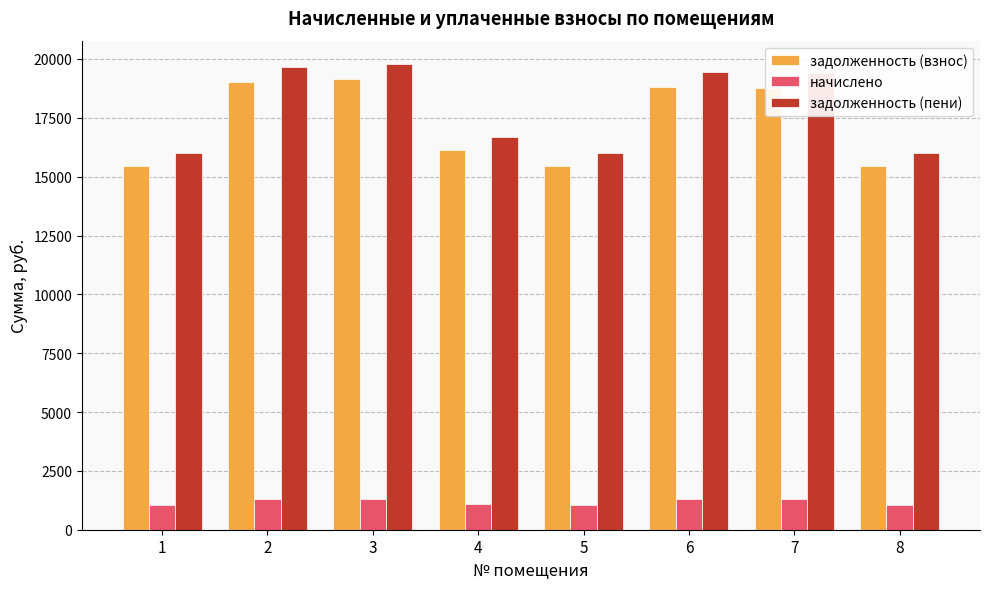

What is the lowest value of the задолженность (взнос) series?

15460.8